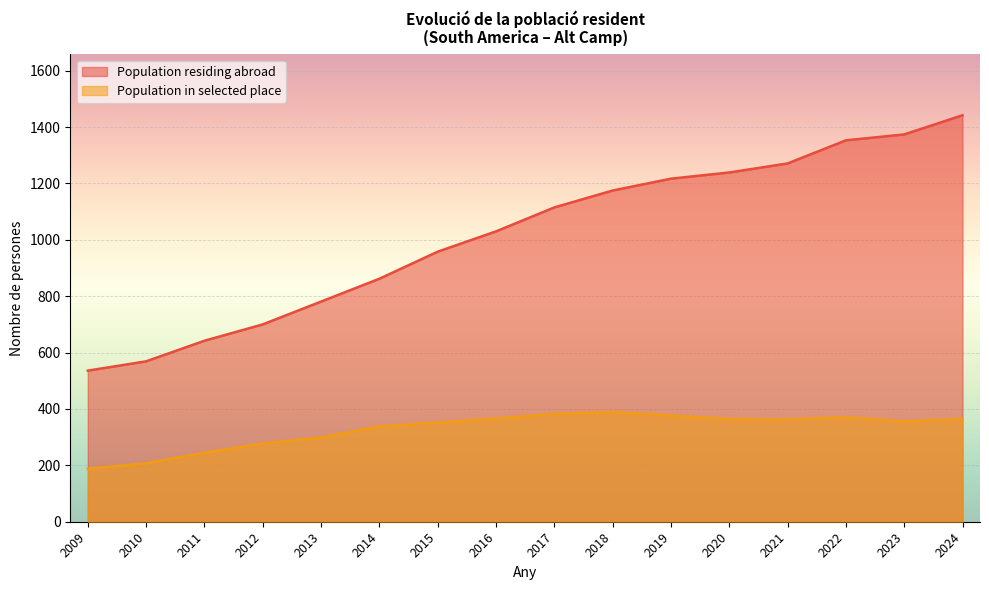

Which series changed the most between 2023 and 2022?

Population residing abroad